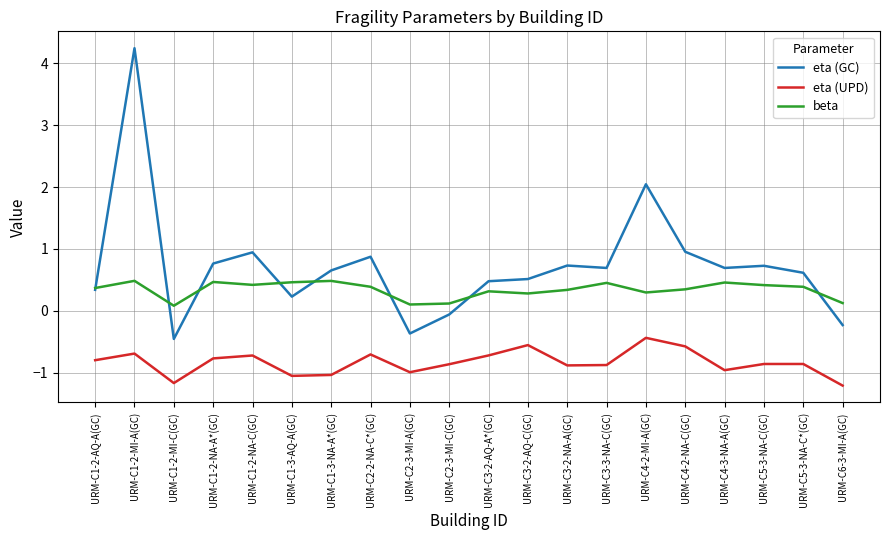

What position from the right is URM-C3-3-NA-C(GC)?

7